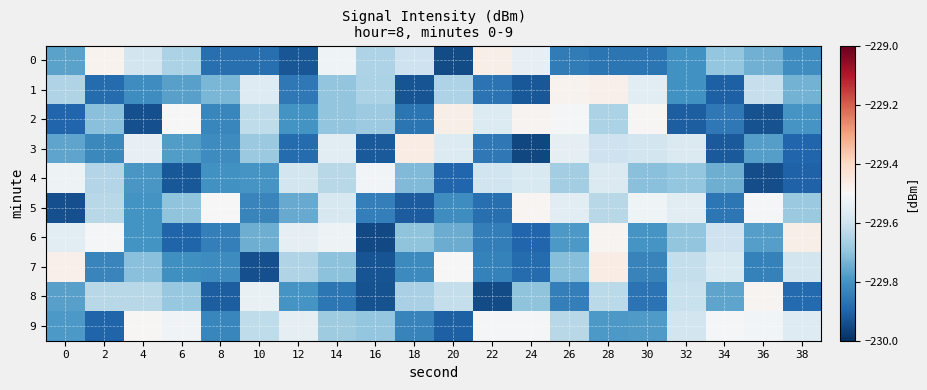

Between 12 and 20, which series saw the biggest shift?

9